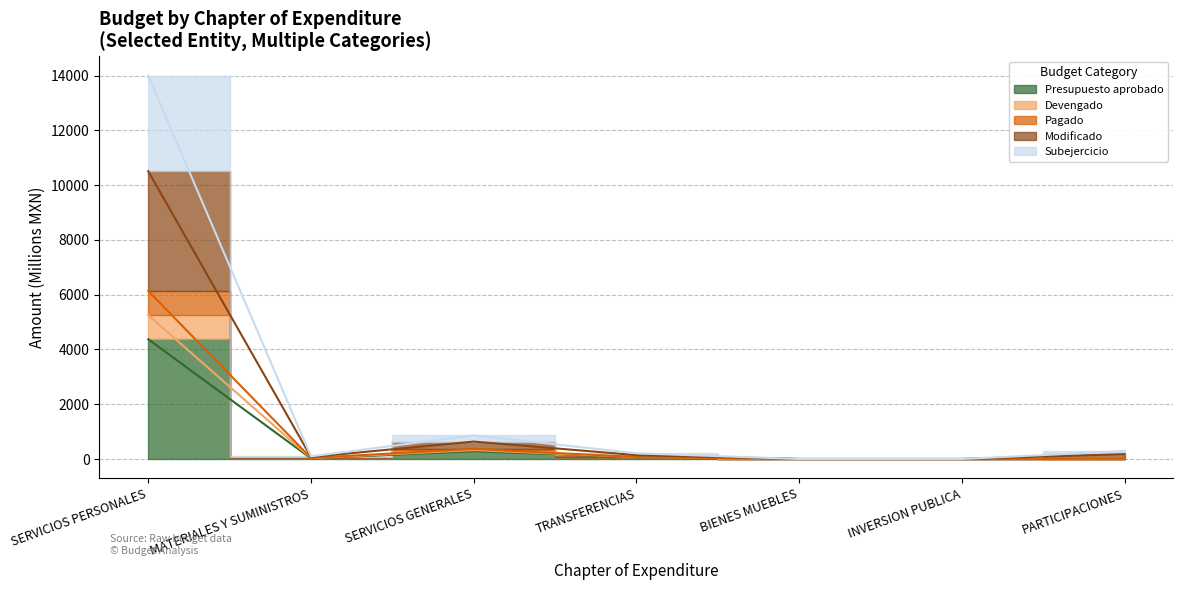

What is the highest value of the Presupuesto aprobado series?

4372.8